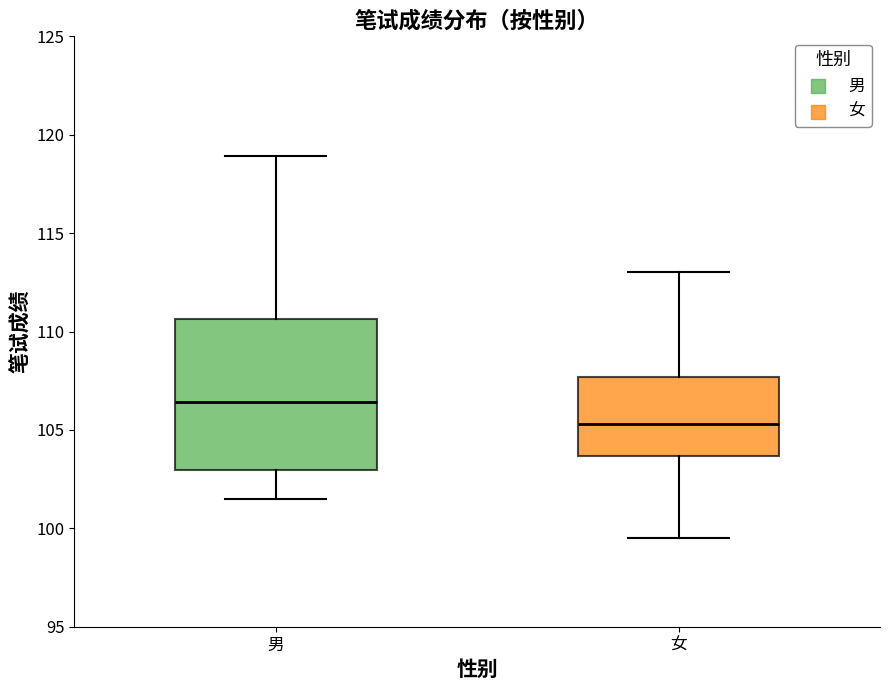

Comparing the boxes themselves (not the whiskers), which one is the tallest?

男